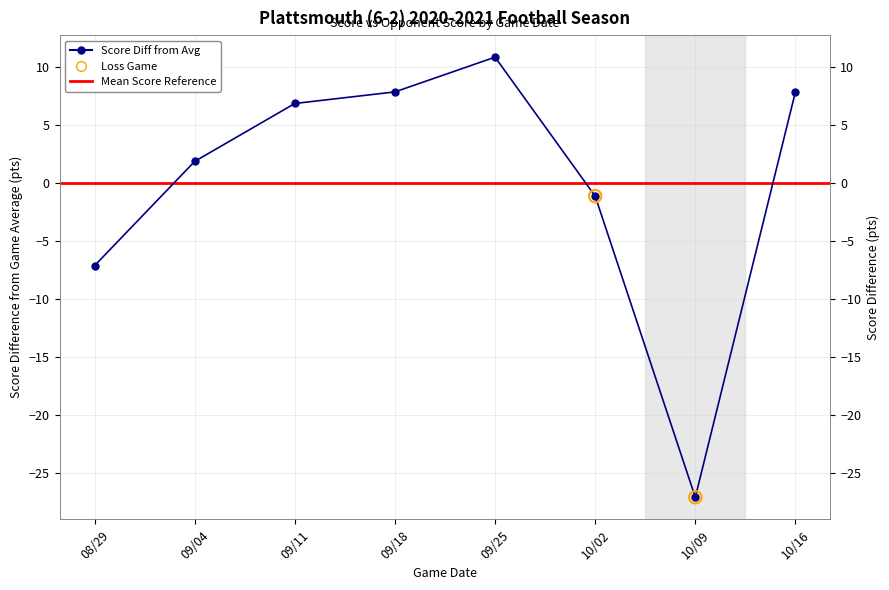

Which has a higher value, 08/29 or 09/04?

09/04